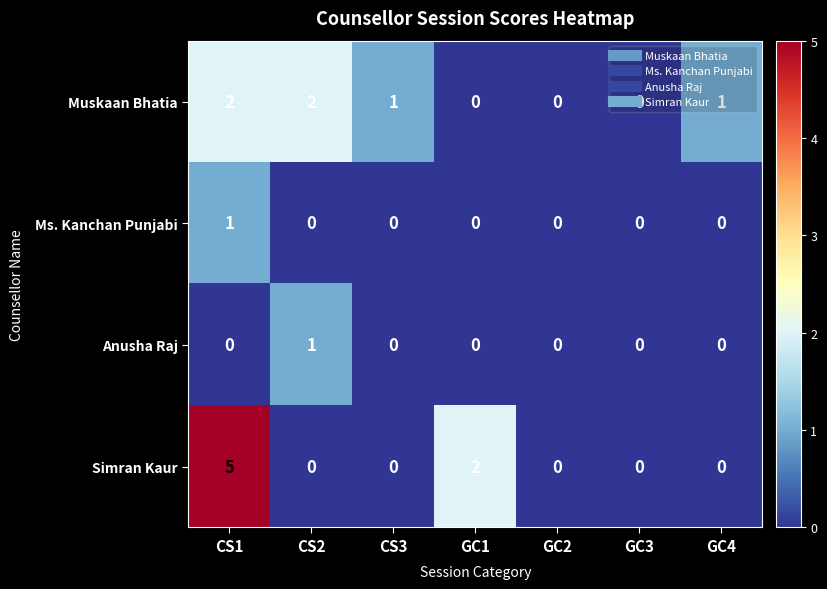

How many Muskaan Bhatia values are between 0 and 2?

7